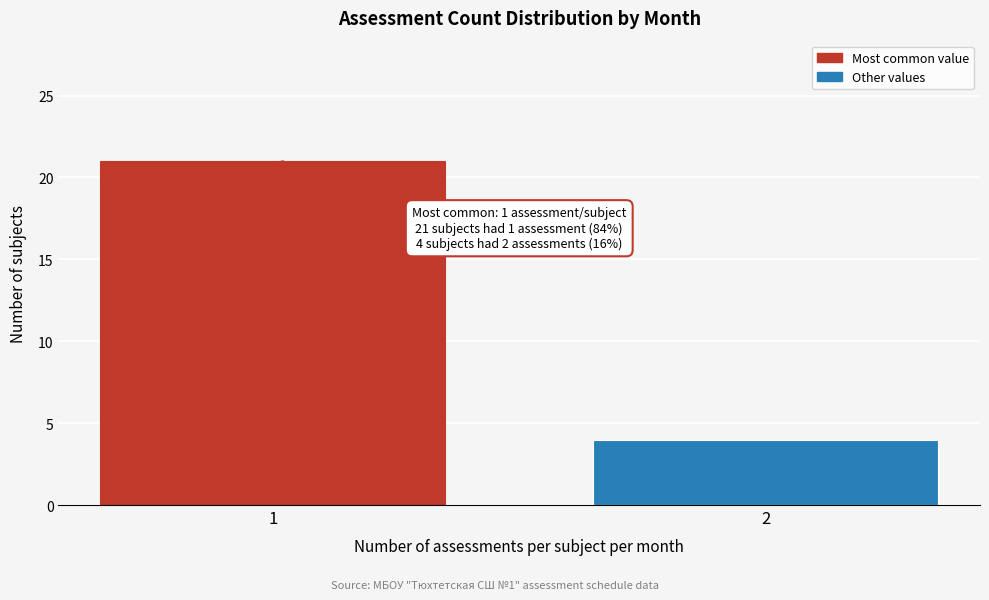

Reading left to right, what are all the values shown in this chart?

21	4